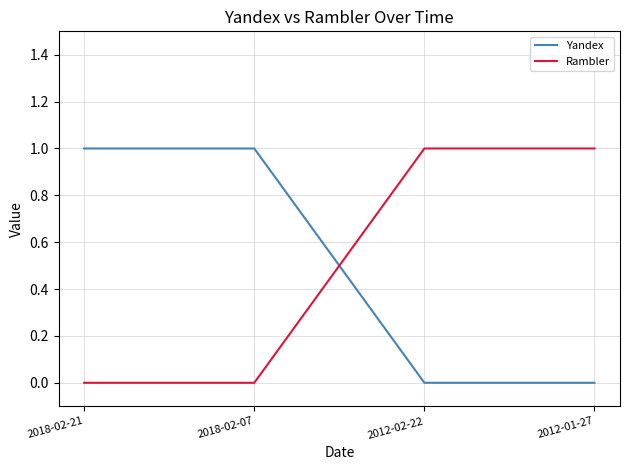

What are all the series names shown in the legend?

Yandex, Rambler